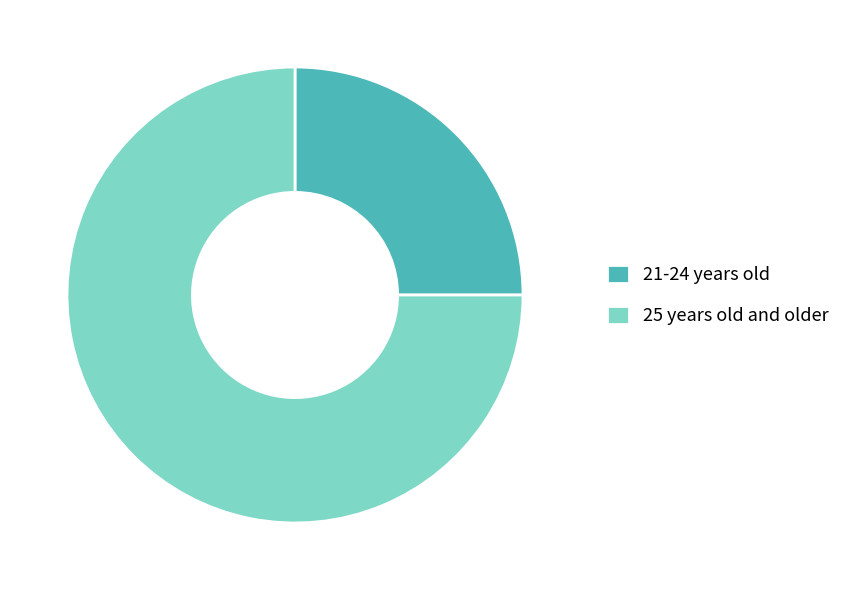

The 25 years old and older slice represents 75% of the pie. True or false?

True